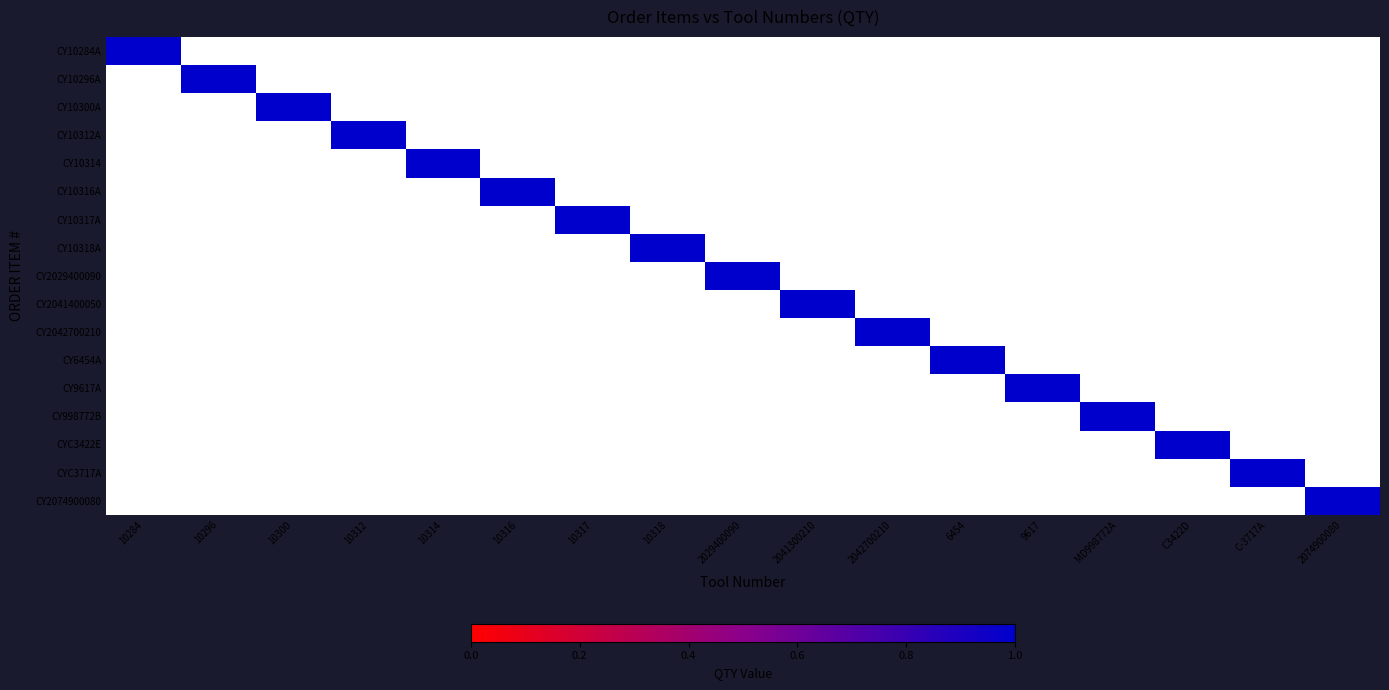

Which category has the lowest value across all series?

10296